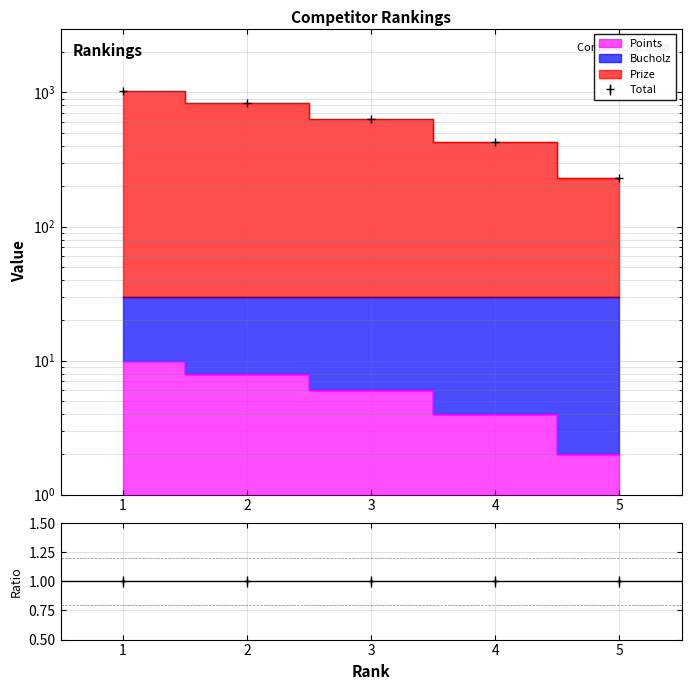

The value of Bucholz at 4 is 430. True or false?

True